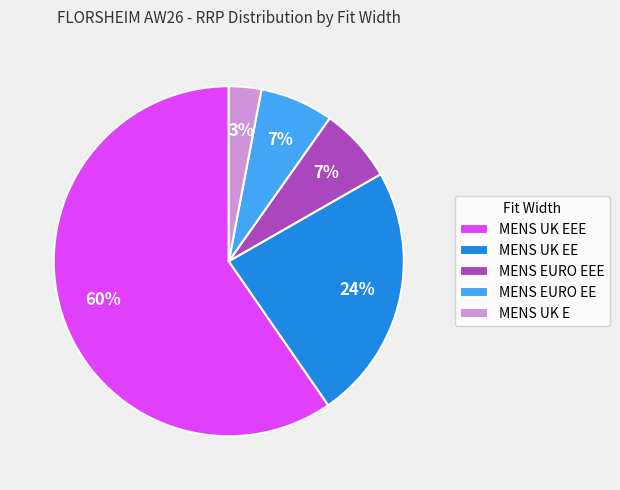

Is it true that MENS EURO EEE is 21% of the pie?

False